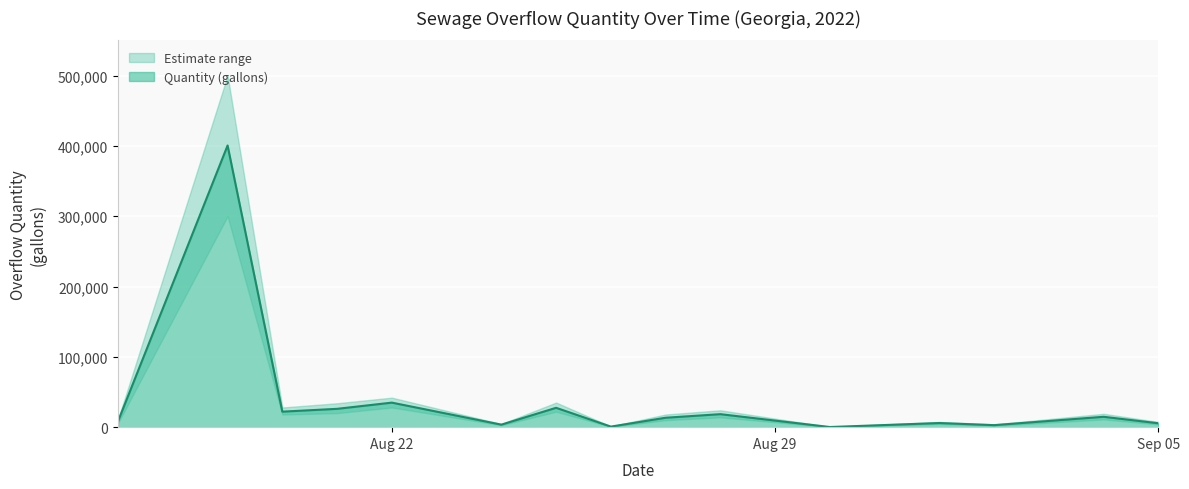

What is the average value?

39011